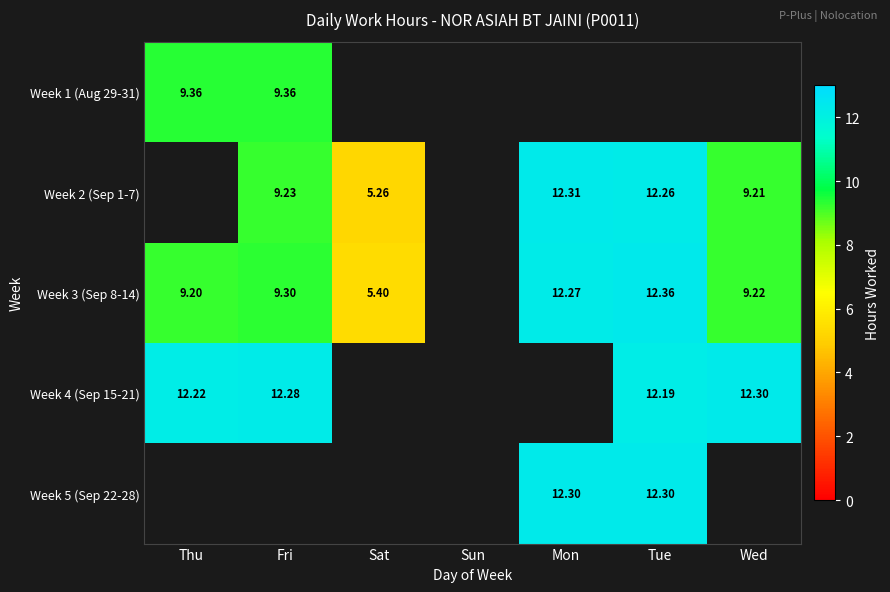

True or false: Week 3 (Sep 8-14) has a value of 9.2 at Thu.

True